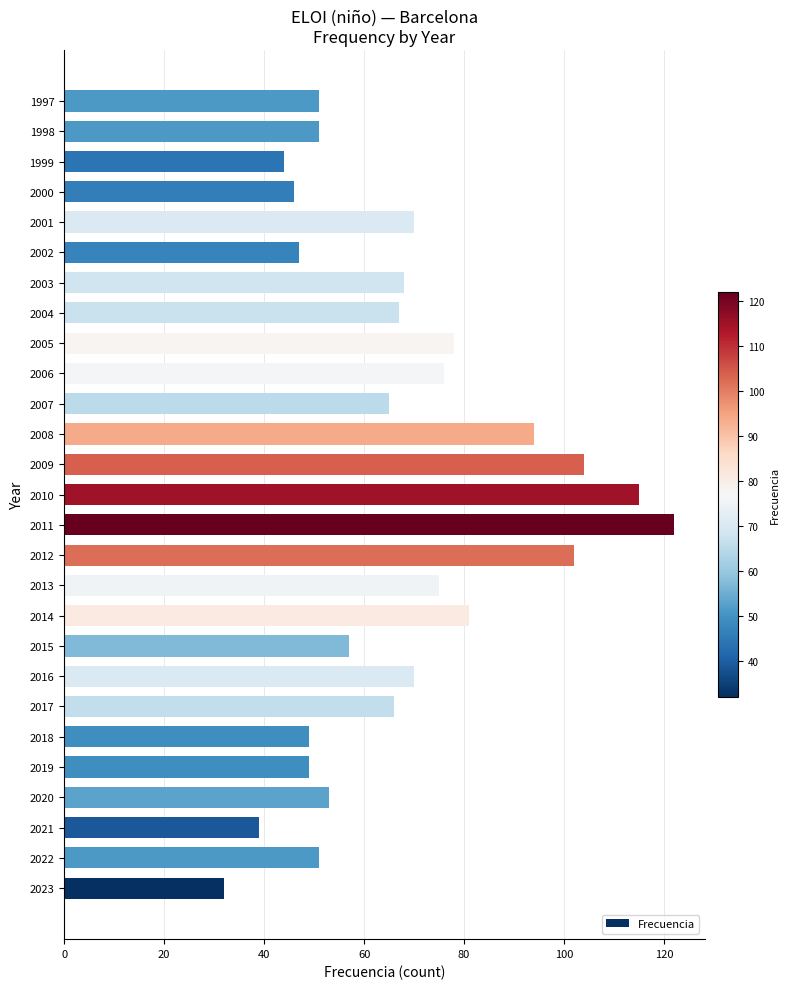

What is the change in value from 2017 to 2013?

+9